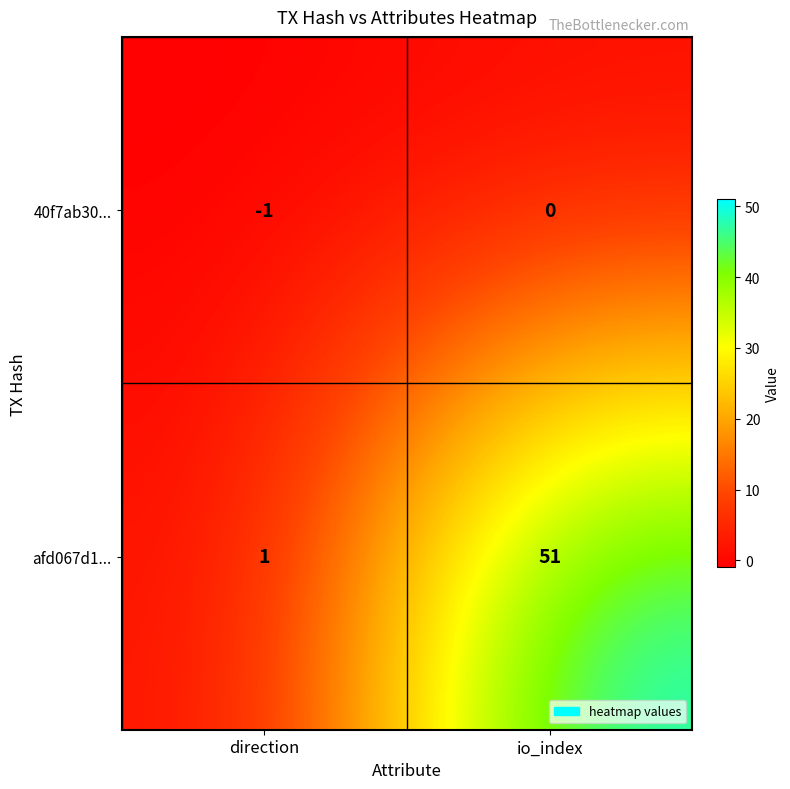

The afd067d1... series shows 1 at direction. True or false?

True